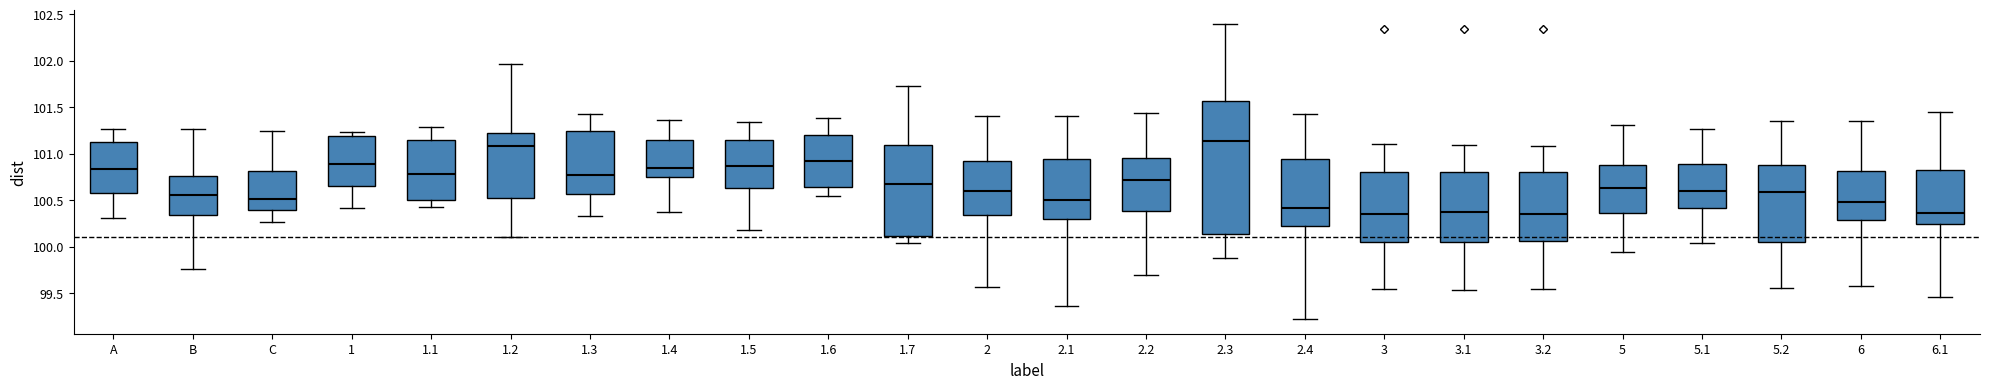

Which box is the tallest, from its lower edge to its upper edge?

2.3